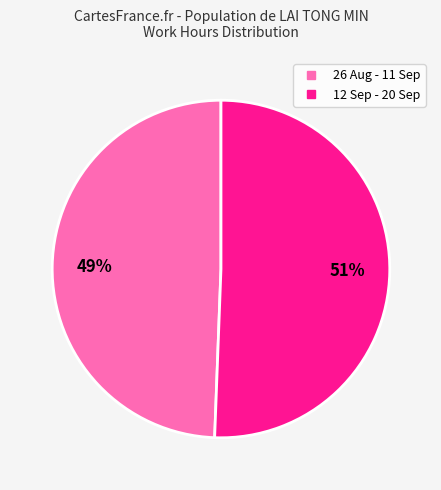

Is there any slice that represents more than half of the pie?

Yes